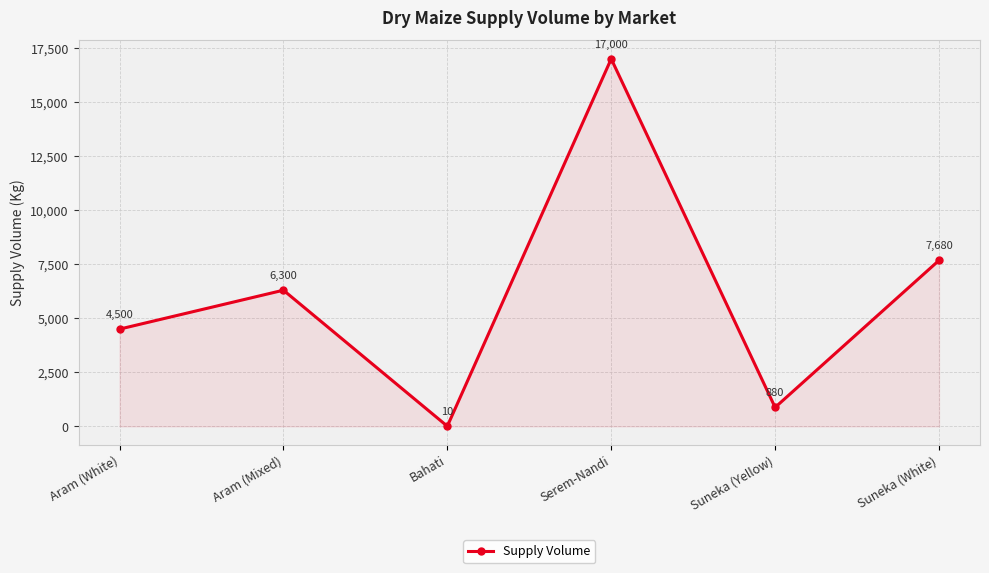

What is the value of the 5th point from the left?

880